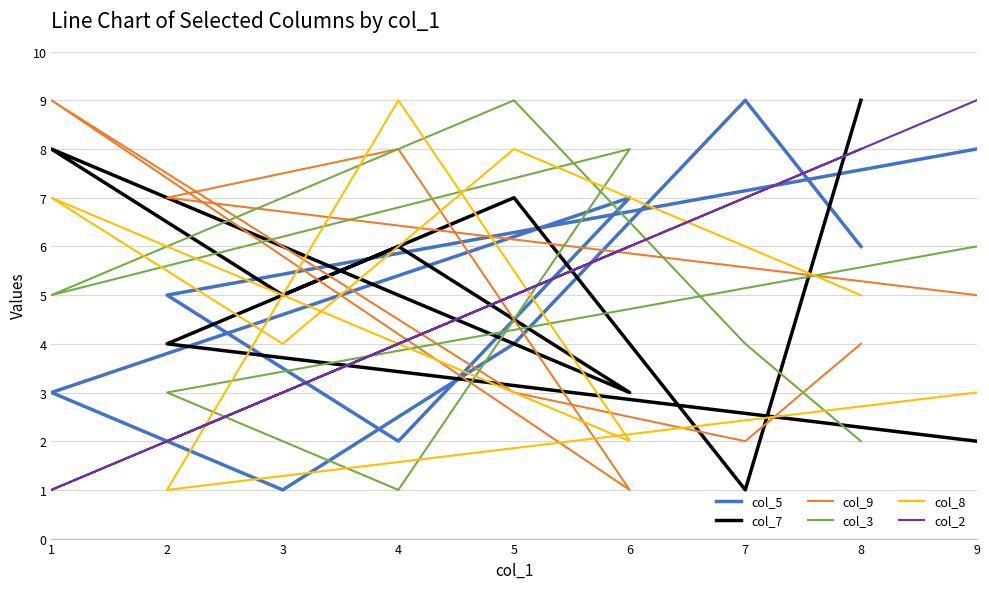

Does the chart display data point markers on the line(s)?

No